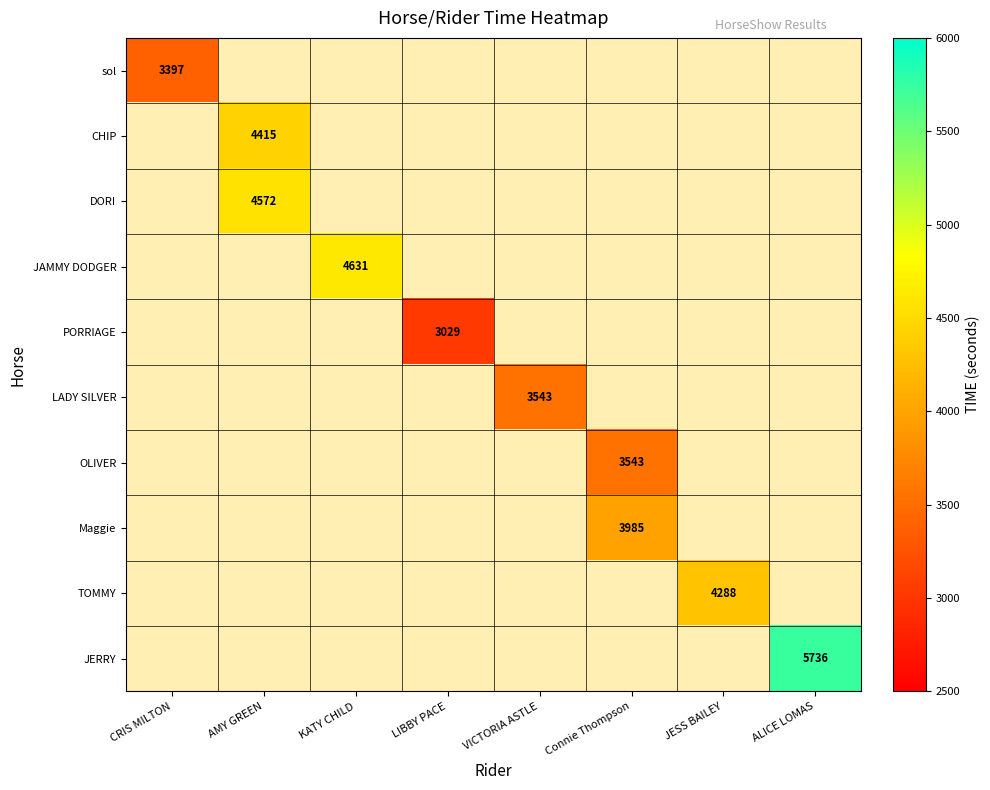

At how many categories does at least one series exceed 3652?

5